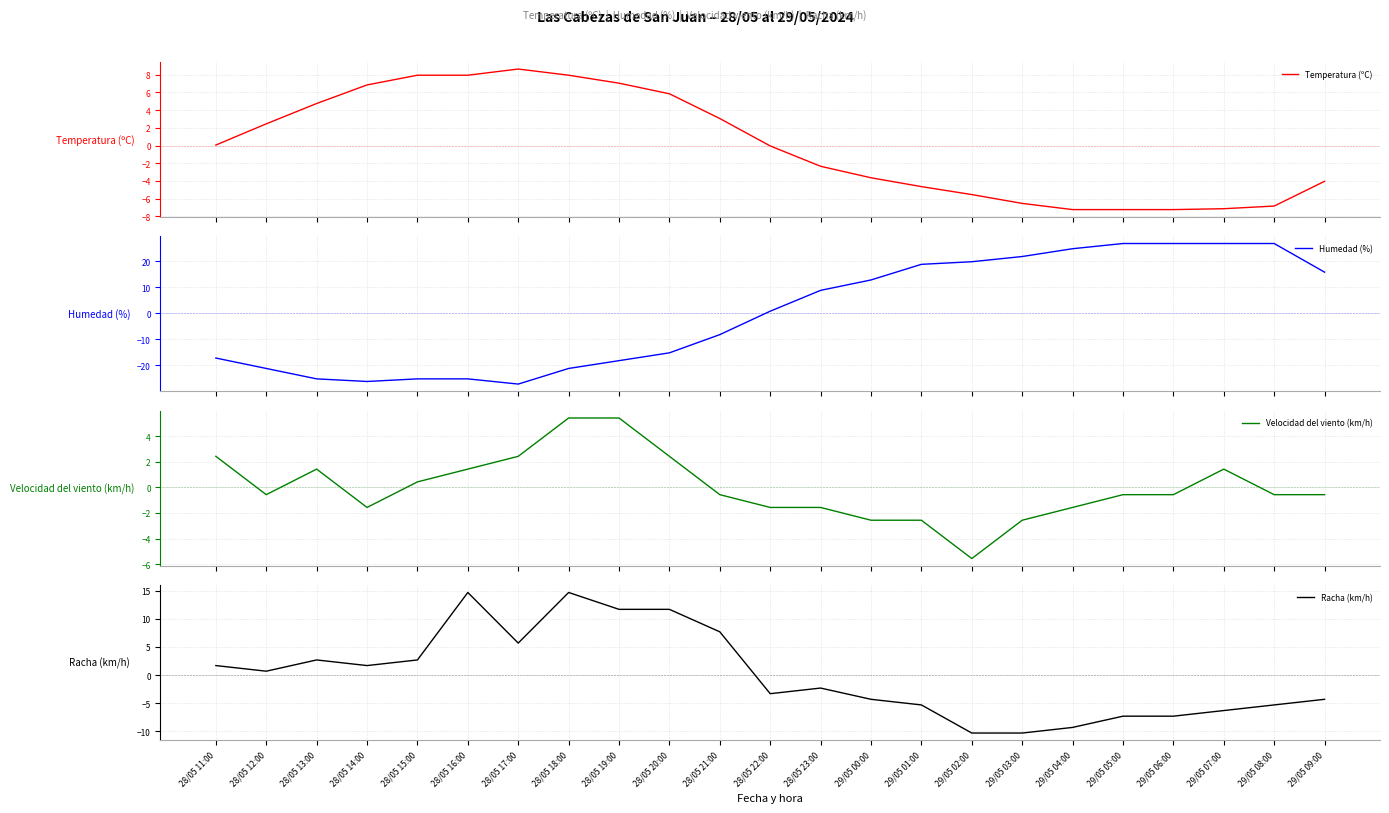

Where does the Racha (km/h) series first go above -2?

28/05 11:00